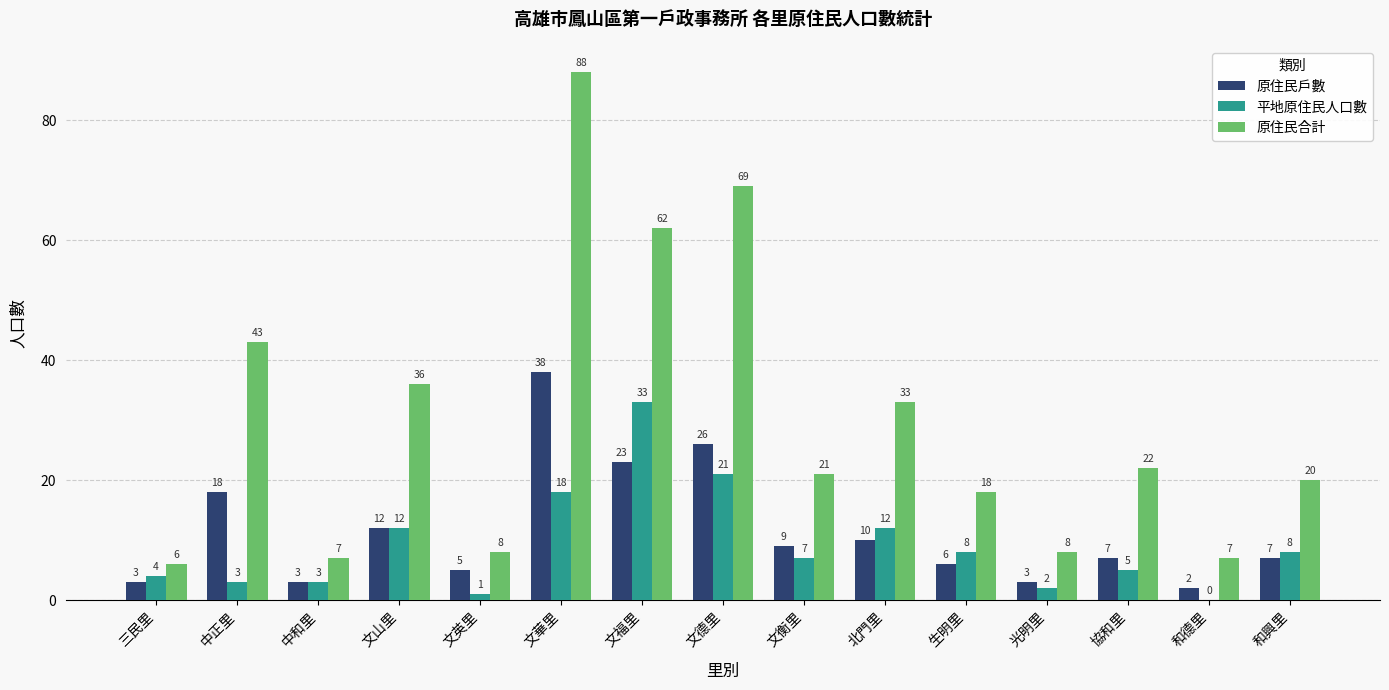

What are all the series names shown in the legend?

原住民戶數, 平地原住民人口數, 原住民合計